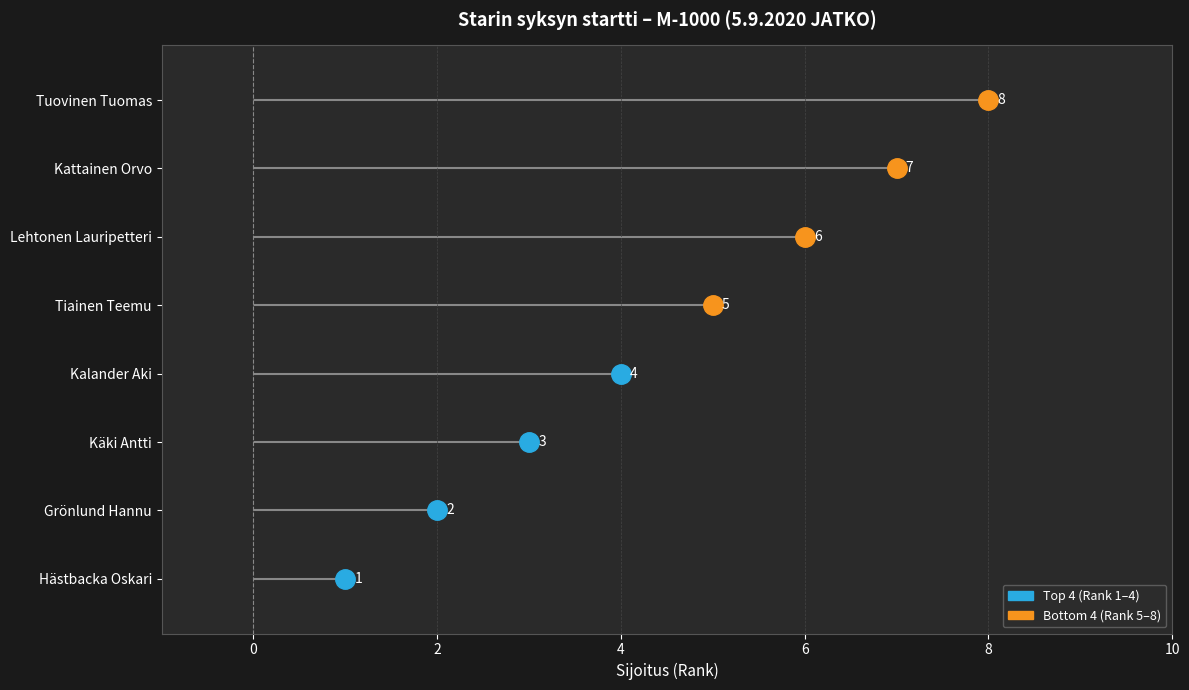

Rank the categories by value from highest to lowest.

Tuovinen Tuomas, Kattainen Orvo, Lehtonen Lauripetteri, Tiainen Teemu, Kalander Aki, Käki Antti, Grönlund Hannu, Hästbacka Oskari